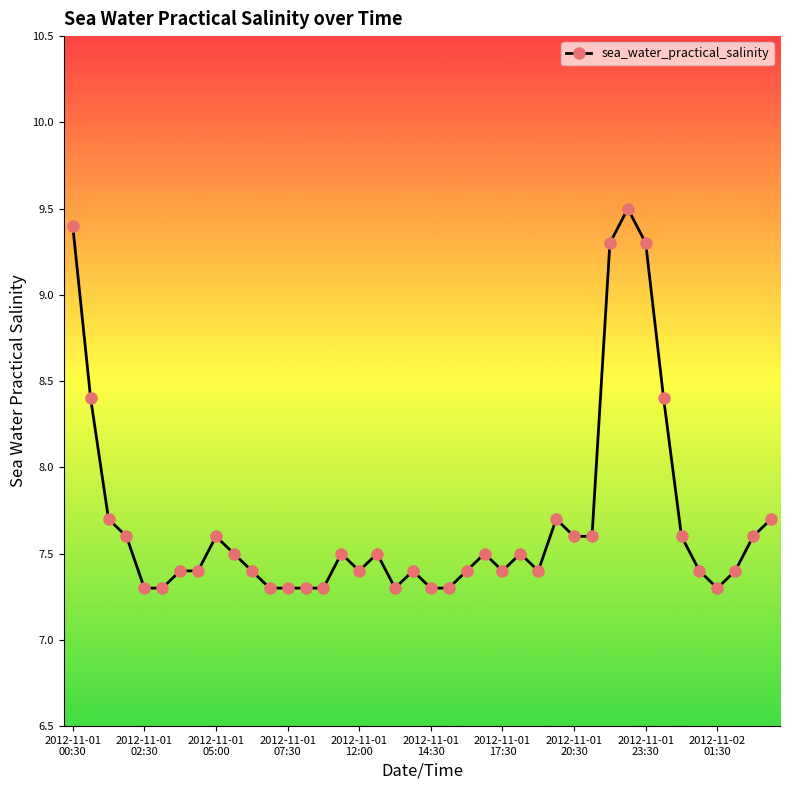

How many values are between 7 and 8?

34